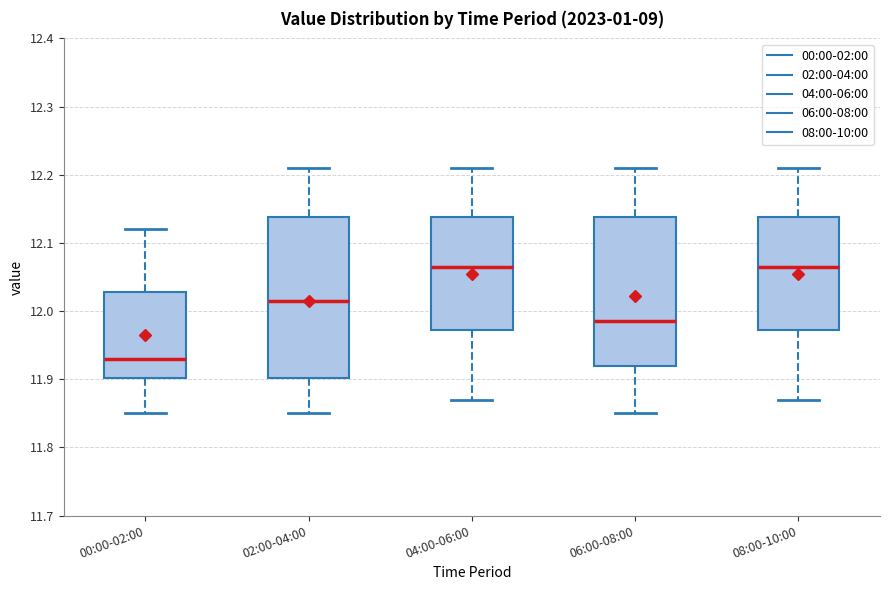

Reading left to right, transcribe this box plot: for each box, give where its median line is, the range the box spans, and where its two whiskers end, as read against the y-axis. The values are not printed on the chart, so give them approximately, as read against the axis.

00:00-02:00: median 11.93, box 11.90 to 12.03, whiskers 11.85 to 12.12
02:00-04:00: median 12.02, box 11.90 to 12.14, whiskers 11.85 to 12.21
04:00-06:00: median 12.07, box 11.97 to 12.14, whiskers 11.87 to 12.21
06:00-08:00: median 11.99, box 11.92 to 12.14, whiskers 11.85 to 12.21
08:00-10:00: median 12.07, box 11.97 to 12.14, whiskers 11.87 to 12.21